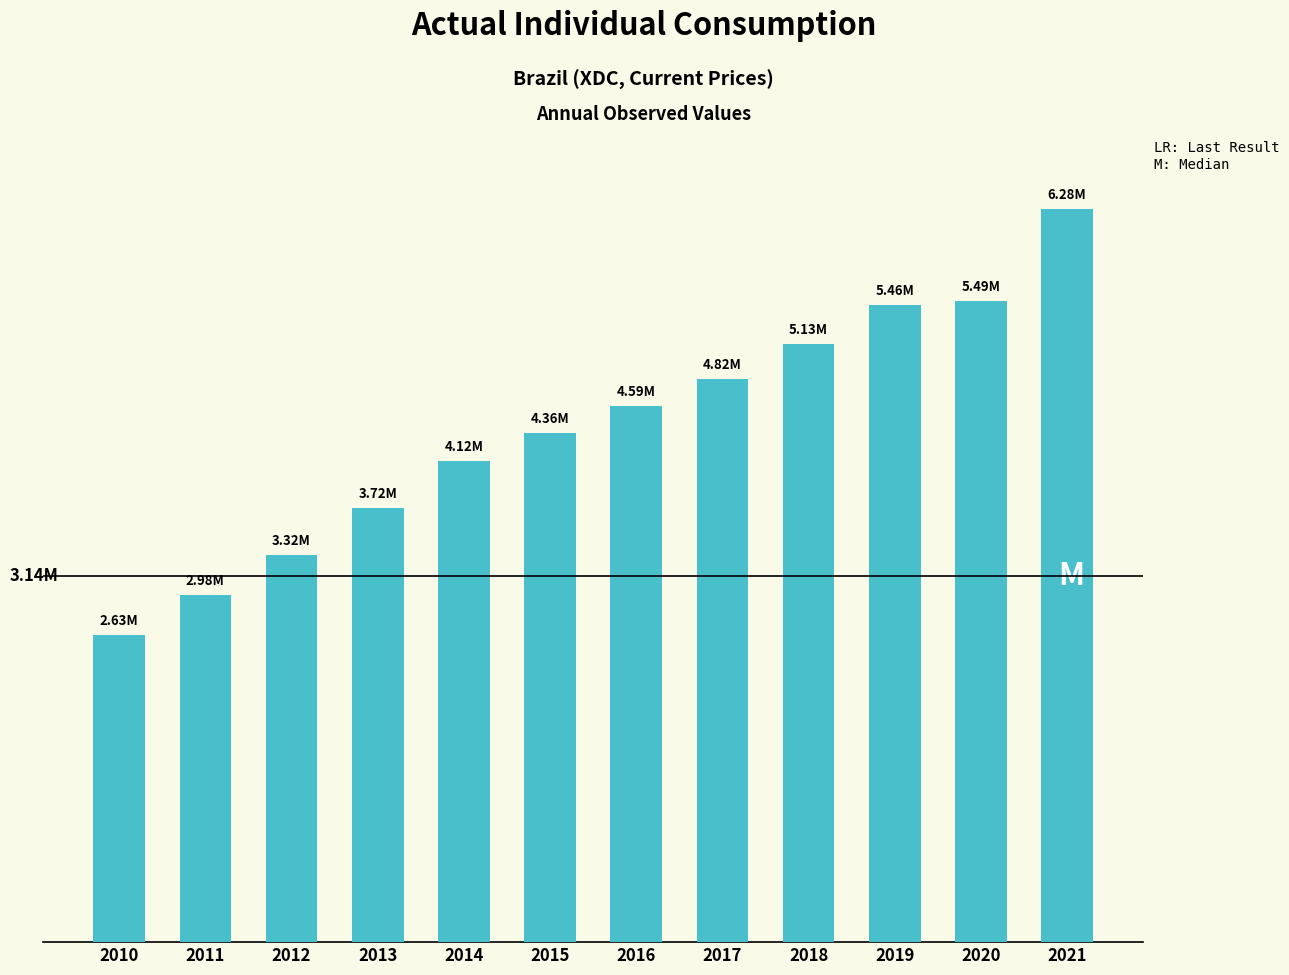

Does the chart contain stacked bars?

No